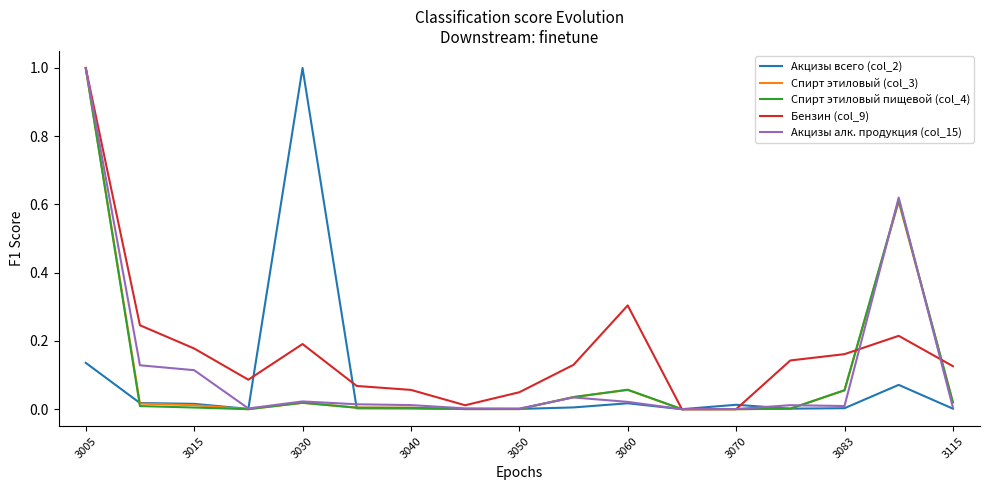

Which series has the largest total across all categories?

Бензин (col_9)